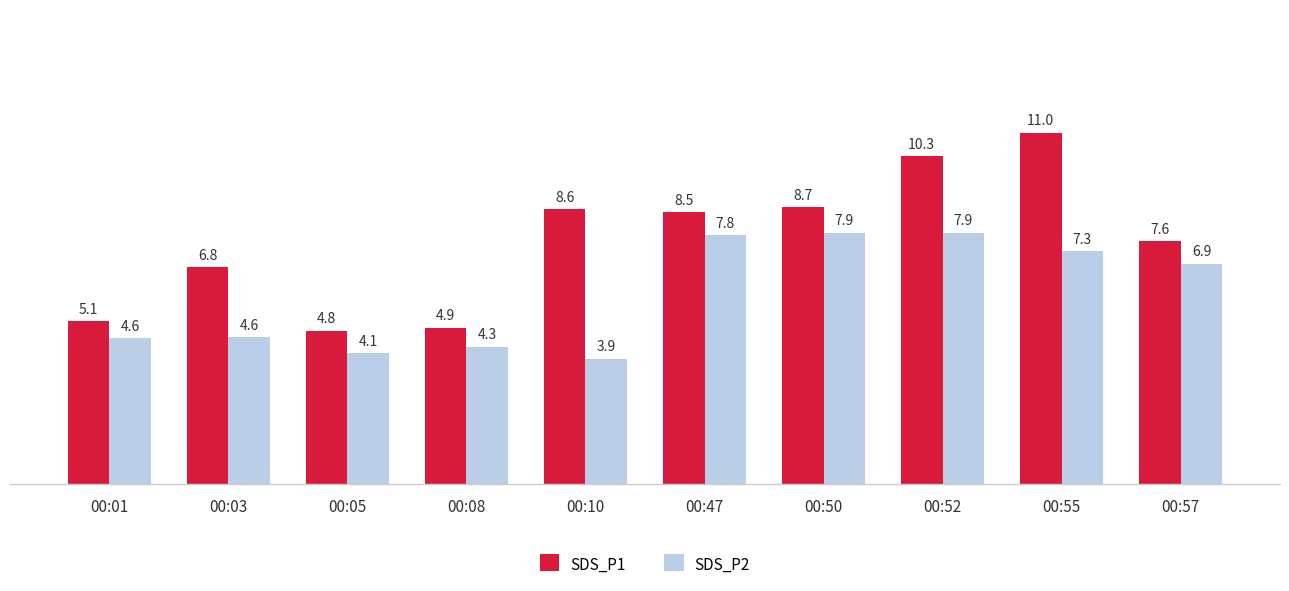

What is the difference between the second highest and second lowest values in the SDS_P1 series?

5.4